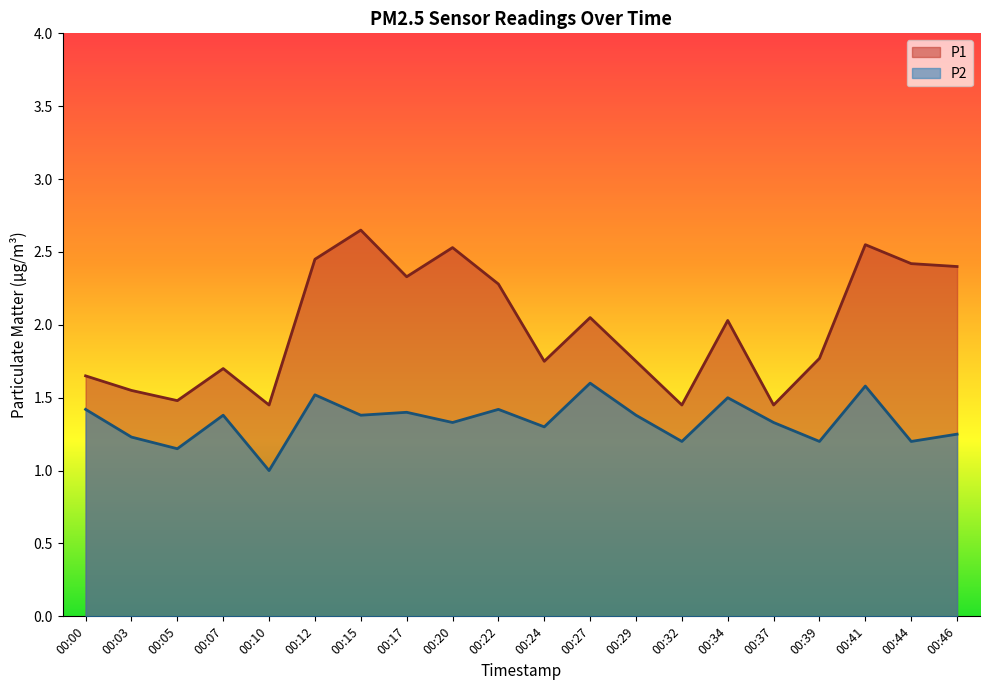

The value of P1 at 00:32 is 1.4. True or false?

True